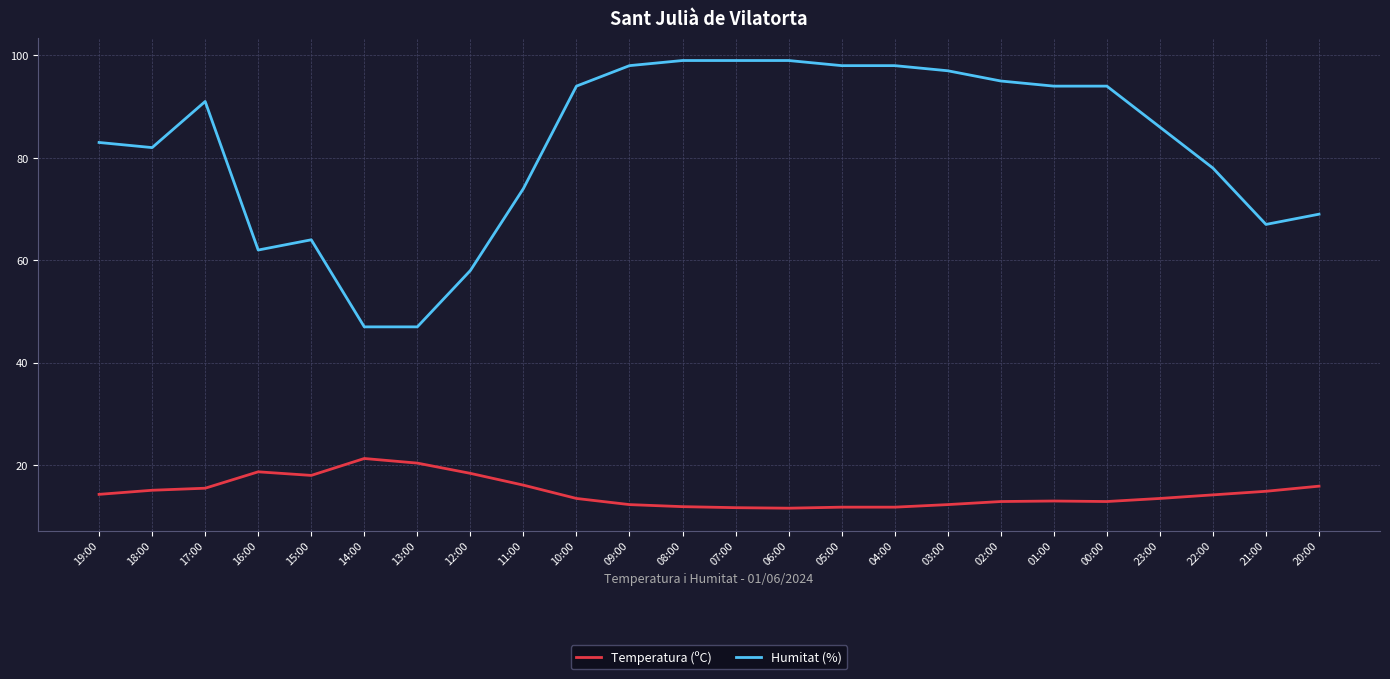

Is the value of Temperatura (ºC) at 03:00 greater than the value of Humitat (%) at 10:00?

No